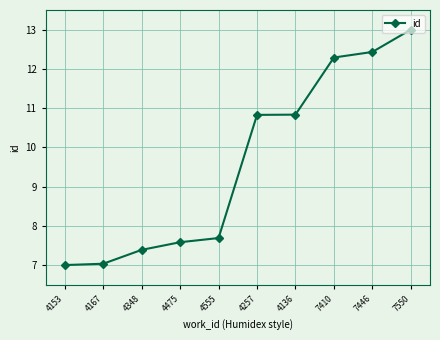

What is the difference between the values at 4153 and 4348?

0.4